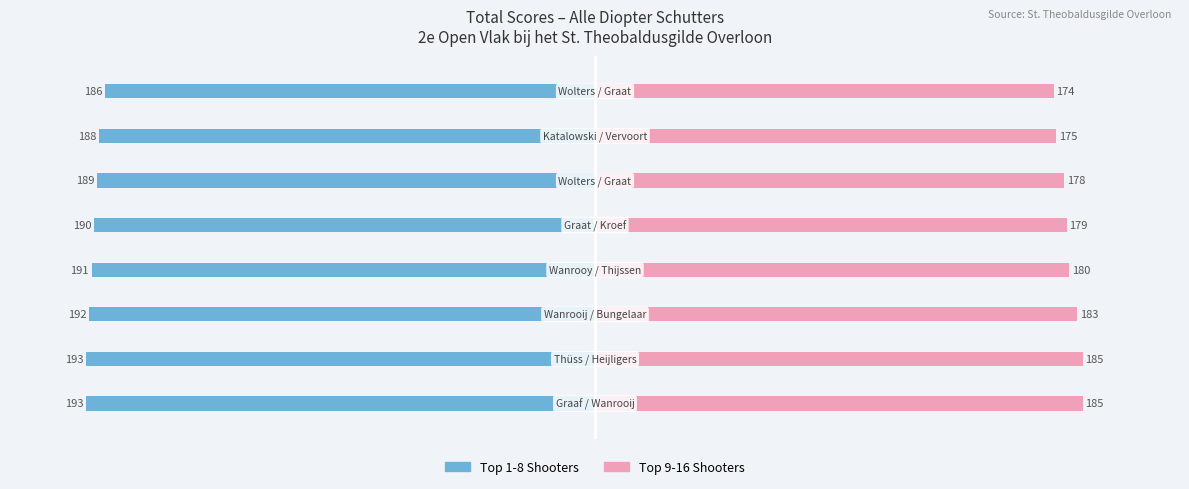

How many distinct data groups are displayed?

2